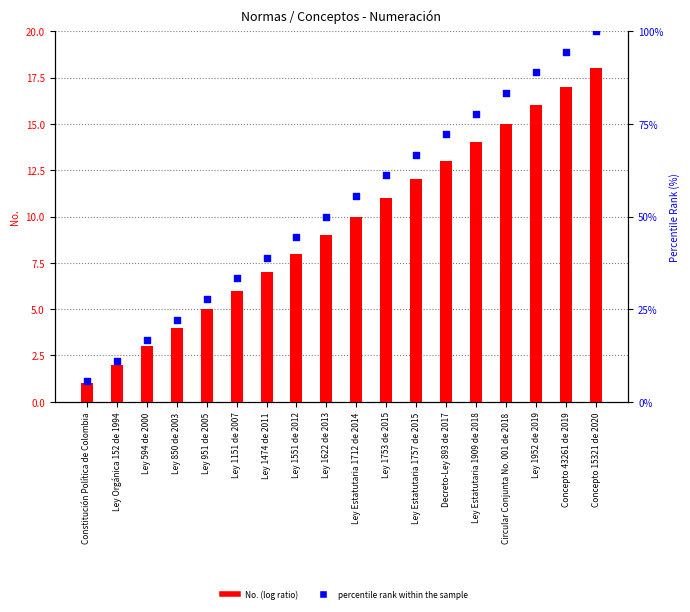

What are all the series names shown in the legend?

No. (log ratio), percentile rank within the sample